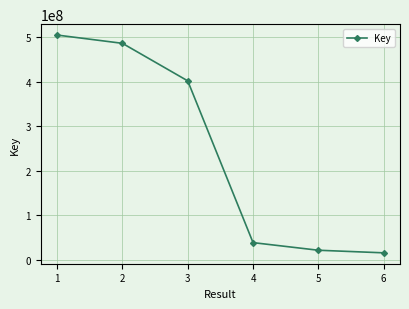

Reading left to right, extract all data points from this chart.

1=505112484	2=486521761	3=402212506	4=38869261	5=21745681	6=15934391